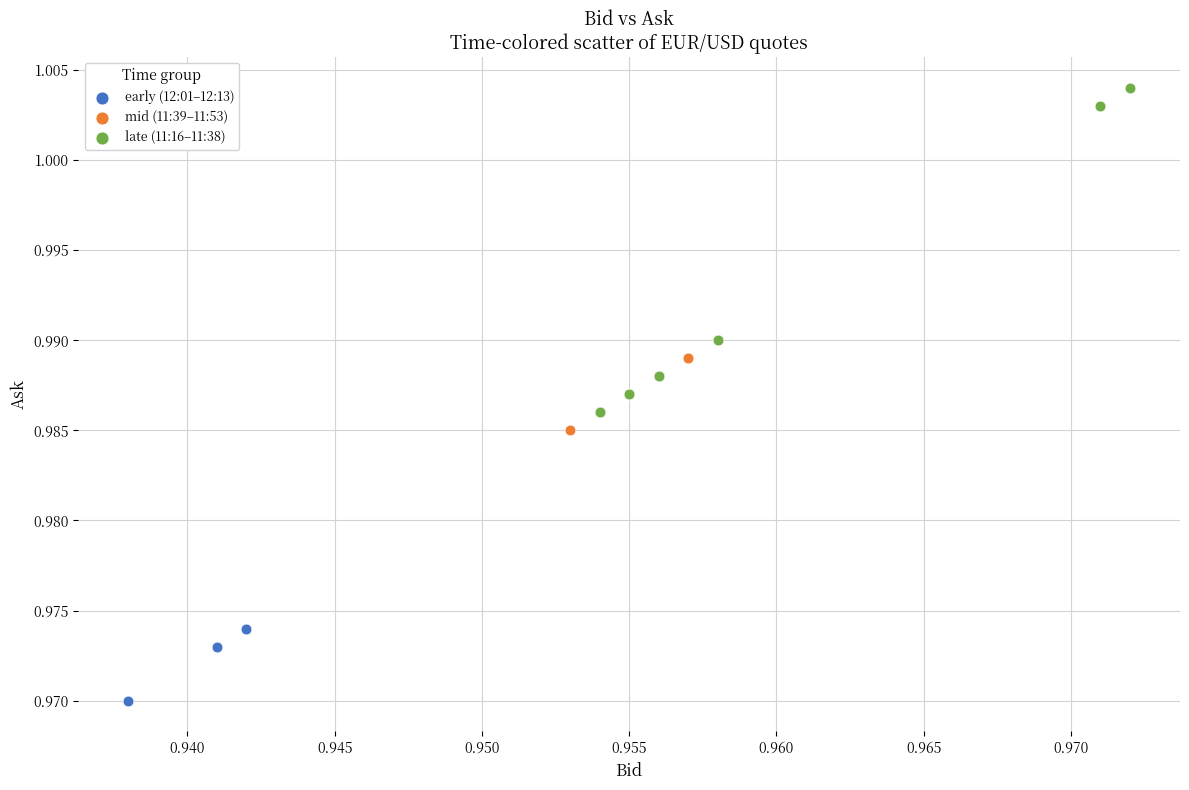

Which series contains the lowest Y value?

early (12:01–12:13)